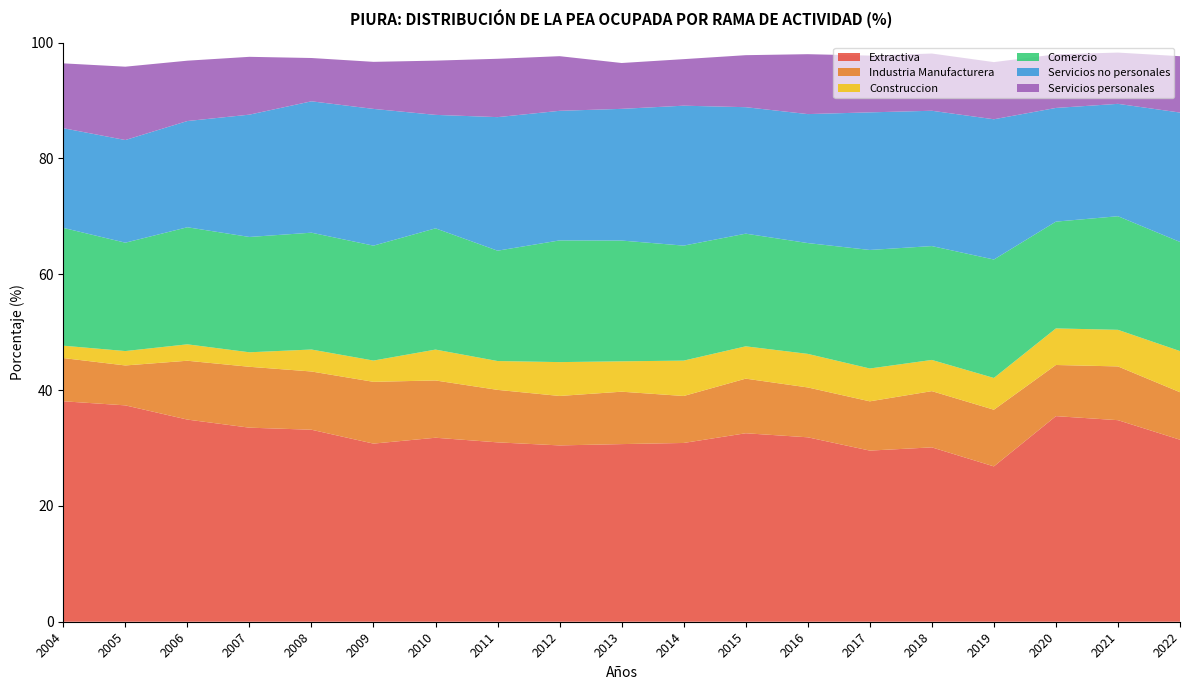

Reading right to left, transcribe all the data shown in this chart.

Extractiva: 31.4	34.8	35.5	26.8	30.1	29.6	31.8	32.5	30.9	30.7	30.4	31.0	31.8	30.8	33.2	33.5	34.9	37.4	38.1
Industria Manufacturera: 8.2	9.3	8.8	9.8	9.7	8.5	8.6	9.4	8.1	9.0	8.5	9.1	9.9	10.7	10.1	10.5	10.2	6.9	7.5
Construccion: 7.1	6.3	6.3	5.5	5.4	5.7	5.8	5.6	6.1	5.2	5.8	5.0	5.3	3.7	3.8	2.5	2.8	2.5	2.1
Comercio: 18.8	19.6	18.4	20.5	19.7	20.5	19.1	19.5	19.9	20.9	21.0	19.1	20.9	19.8	20.2	19.9	20.2	18.7	20.3
Servicios no personales: 22.3	19.4	19.6	24.2	23.4	23.8	22.3	21.8	24.2	22.7	22.4	23.1	19.6	23.6	22.7	21.1	18.3	17.7	17.2
Servicios personales: 9.7	8.9	9.3	9.9	9.9	9.8	10.3	9.0	8.0	7.9	9.4	10.1	9.4	8.1	7.5	10.0	10.4	12.7	11.2